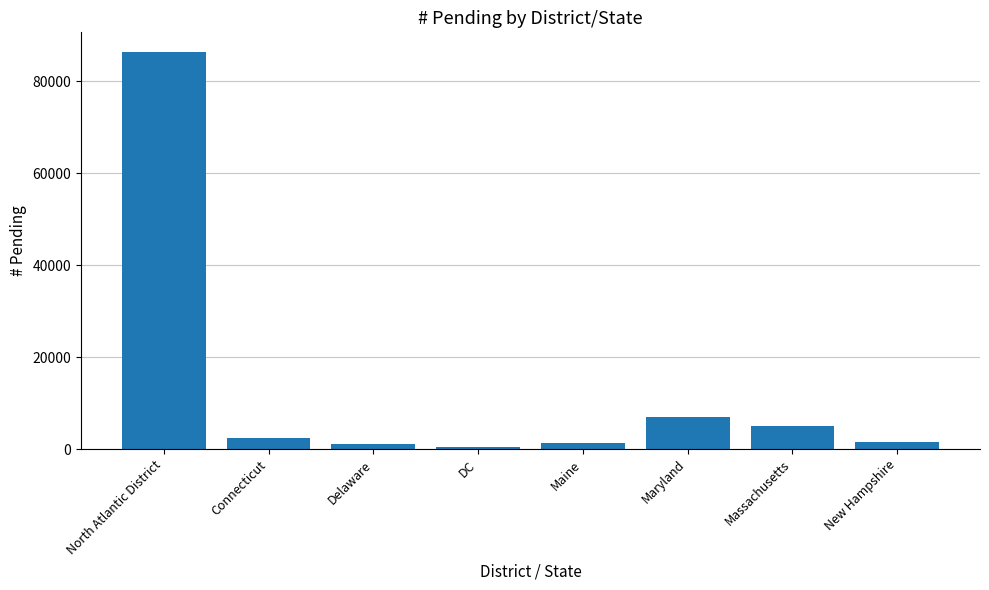

Are the bars horizontal?

No